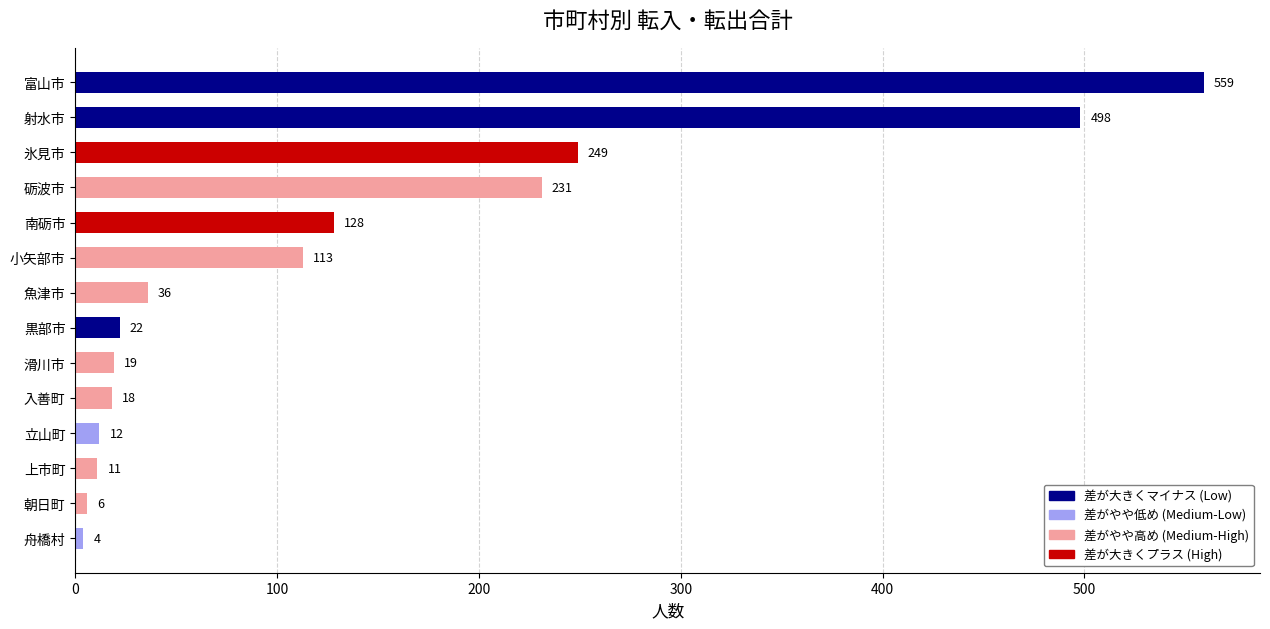

Which has a higher value, 黒部市 or 氷見市?

氷見市